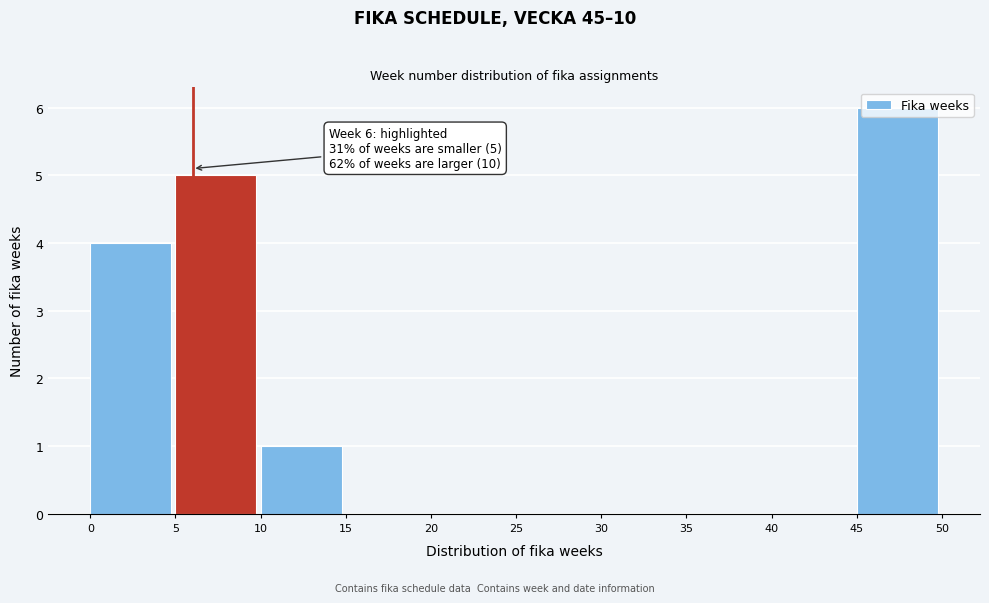

Which range on the x-axis has the tallest bar?

45 to 50